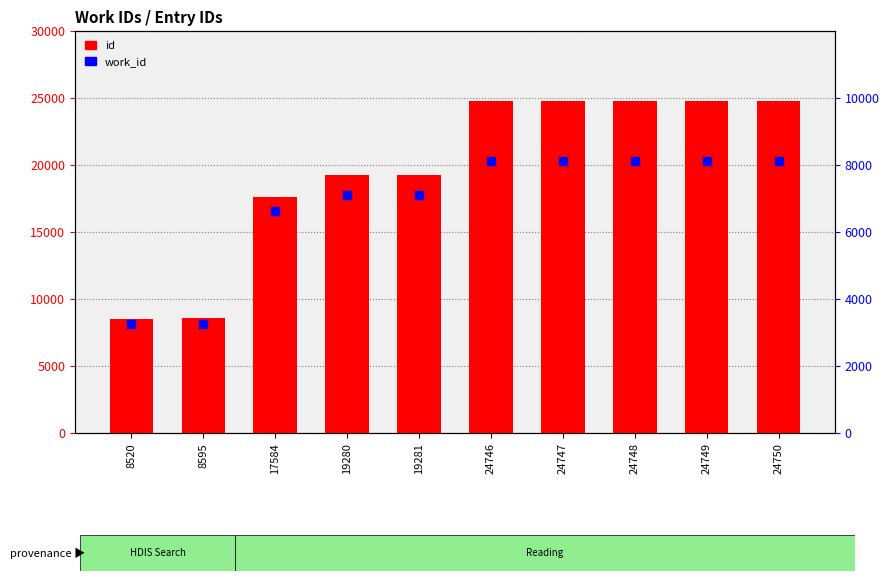

At which category is the sum across all series the highest?

24750